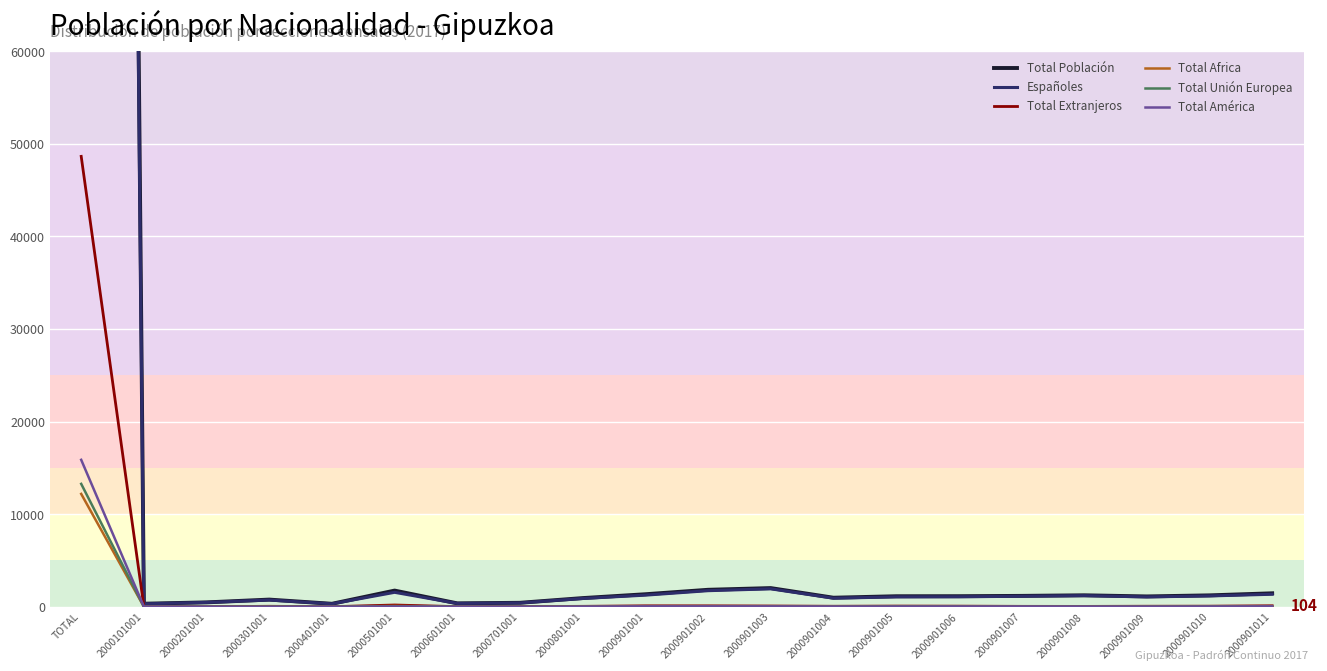

At 2000201001, list the series in order from largest to smallest.

Total Población, Españoles, Total Extranjeros, Total Unión Europea, Total Africa, Total América